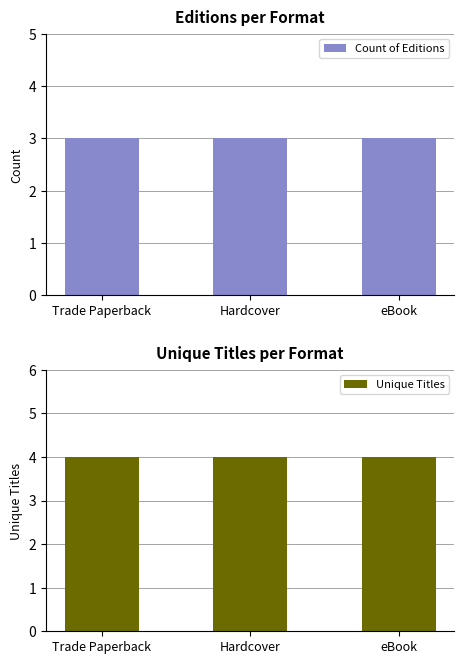

Rank the series by their average value, from lowest to highest.

Count of Editions, Unique Titles